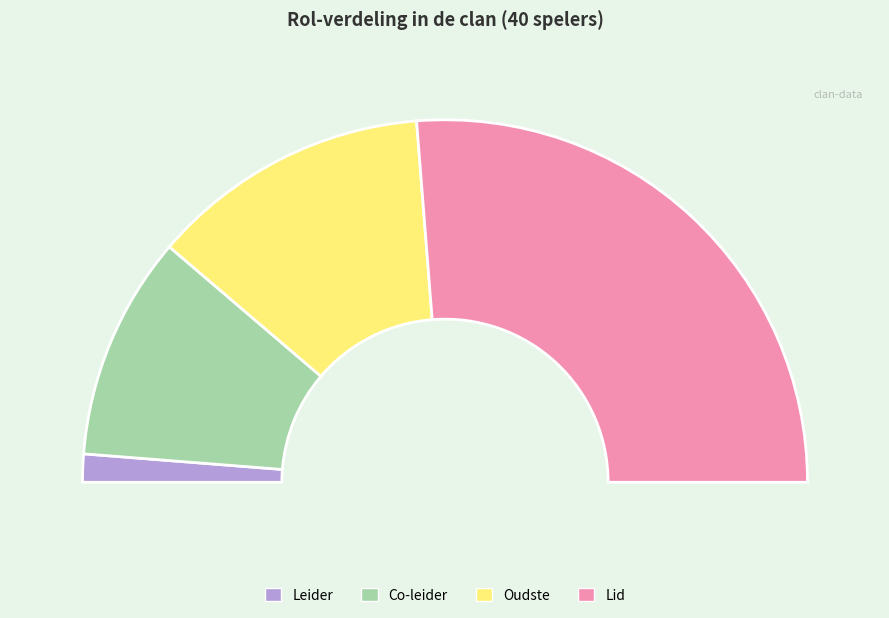

Rank the categories by value from lowest to highest.

Leider, Co-leider, Oudste, Lid